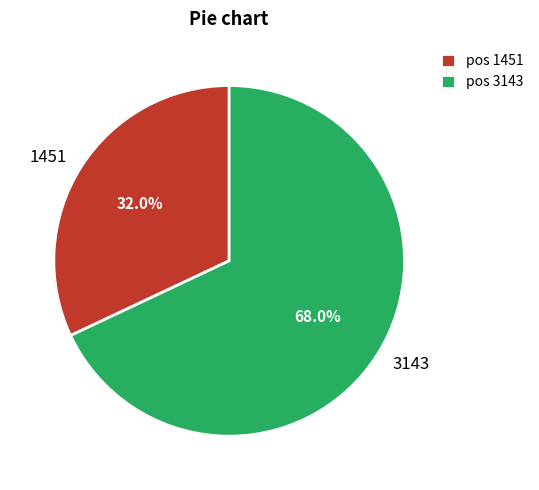

Which slice is the smallest?

1451